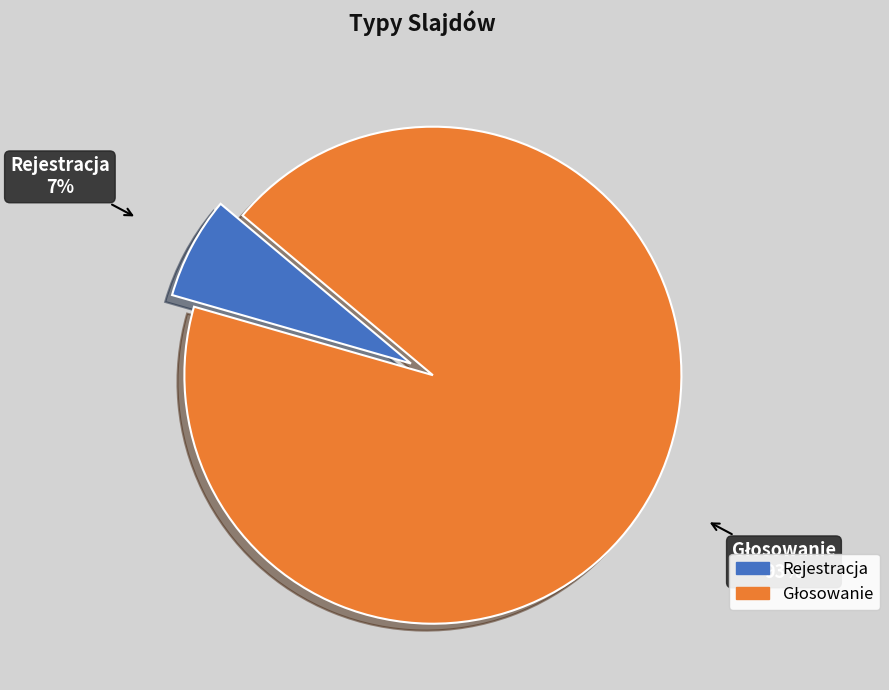

Is it true that Rejestracja is 14% of the pie?

False